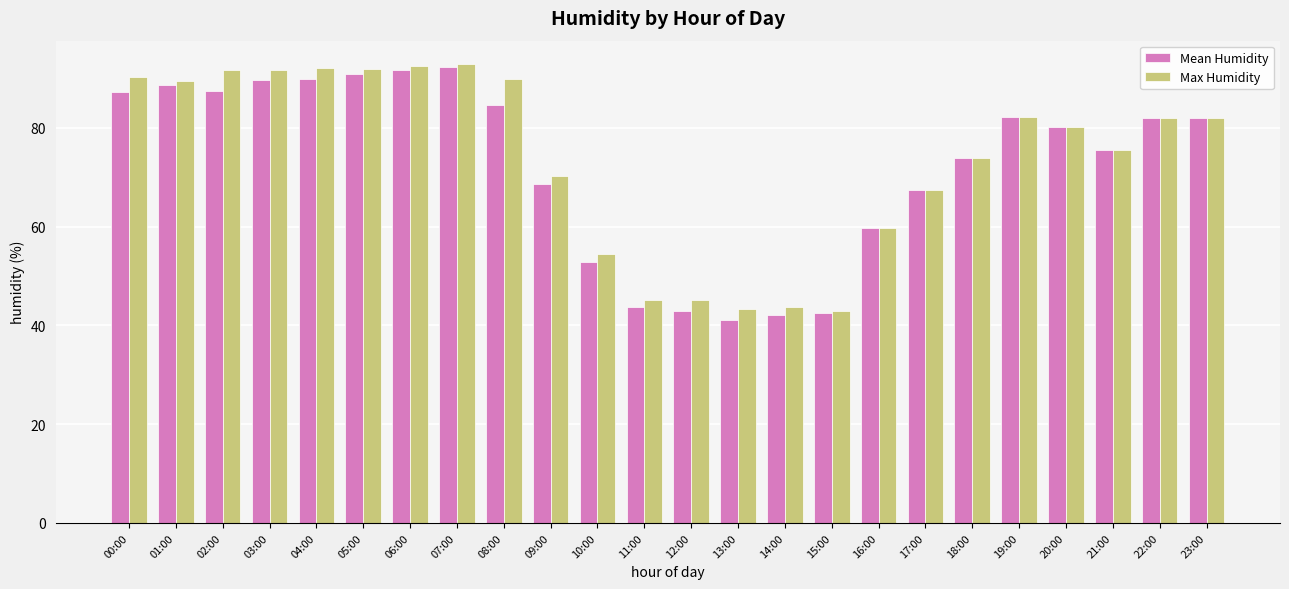

What is the label of the 17th bar from the left?

16:00